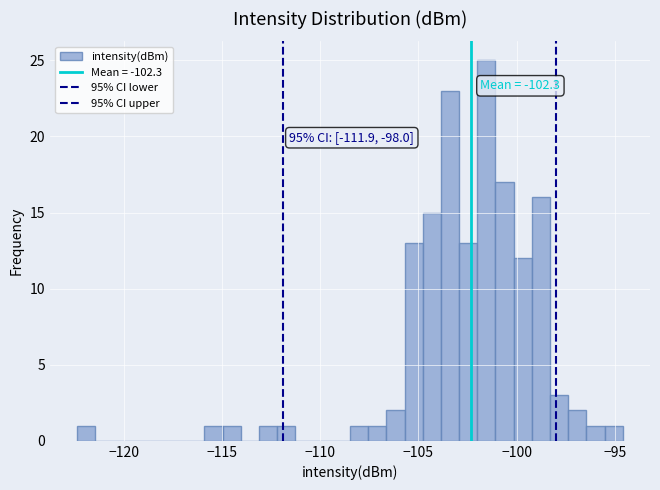

Around what value on the x-axis is the tallest bar? Give the approximate position of its centre, as read against the axis.

-101.5